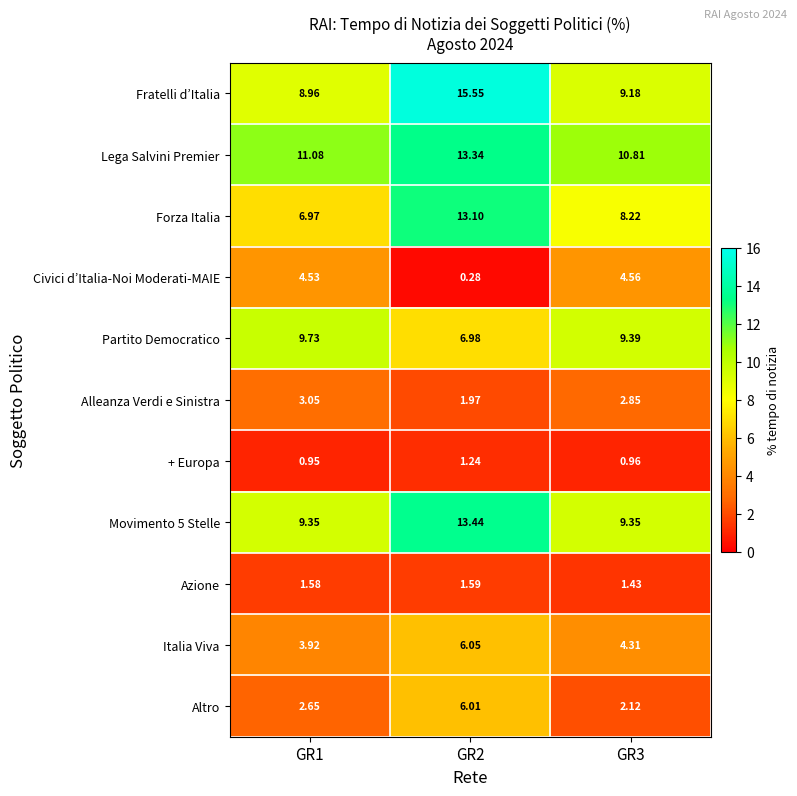

Which series has the widest spread of values?

Fratelli d’Italia